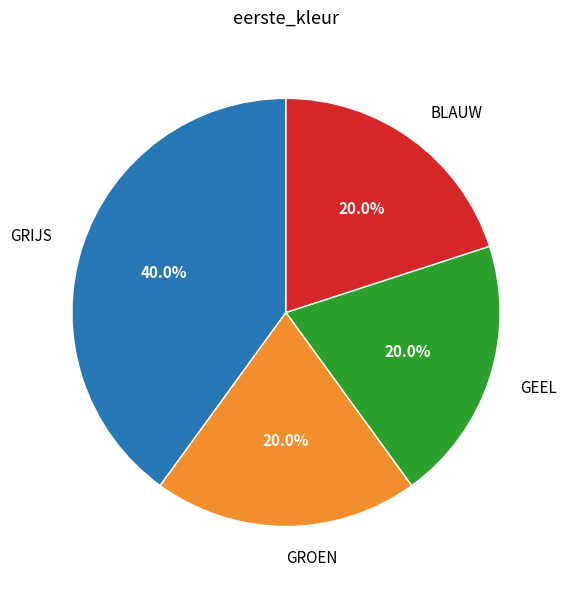

What is the ratio of the value at GROEN to the value at BLAUW?

1.0